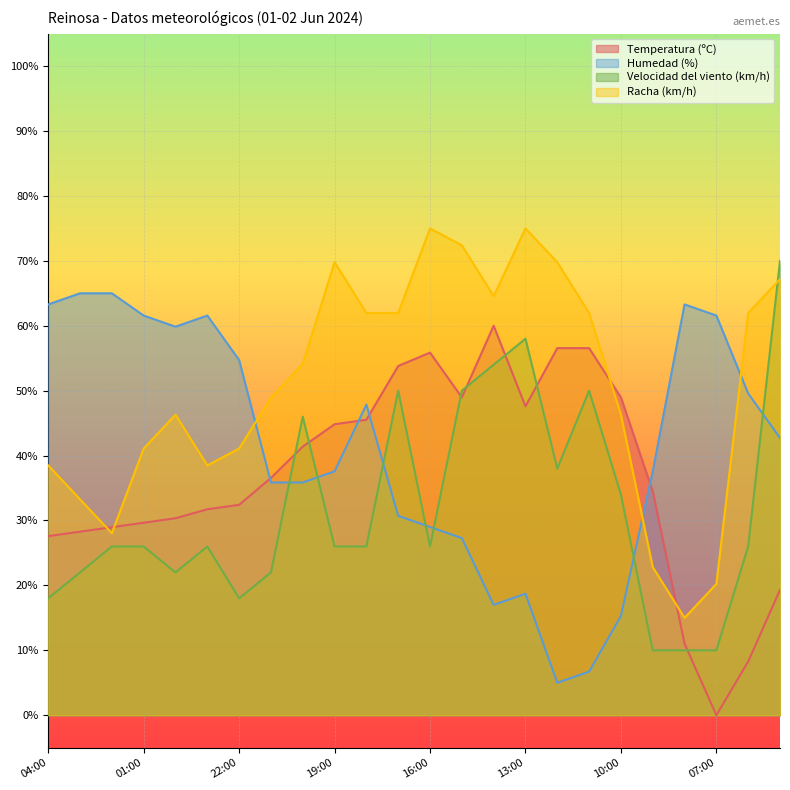

List the series in order of their overall mean, highest first.

Racha (km/h), Humedad (%), Temperatura (ºC), Velocidad del viento (km/h)